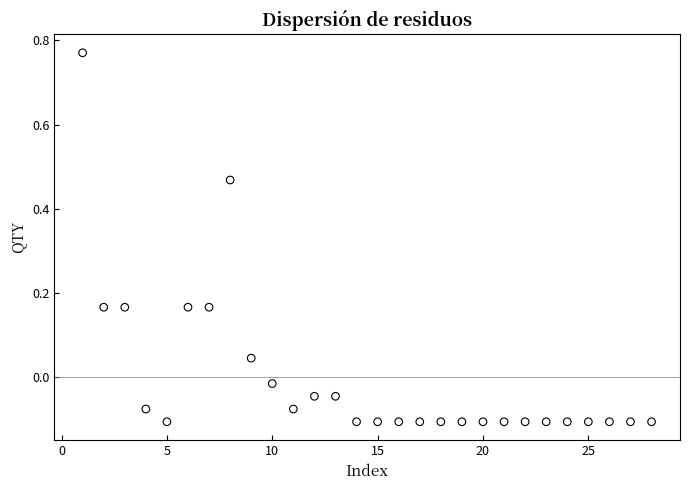

What is the range of Y values (max minus min)?

0.9